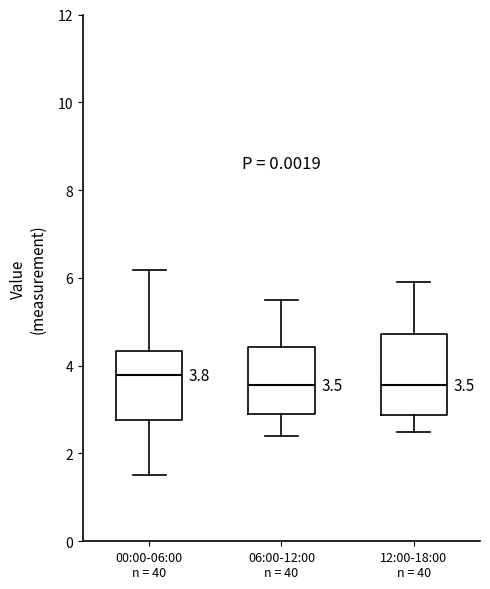

Which box is the tallest, from its lower edge to its upper edge?

12:00-18:00 n = 40